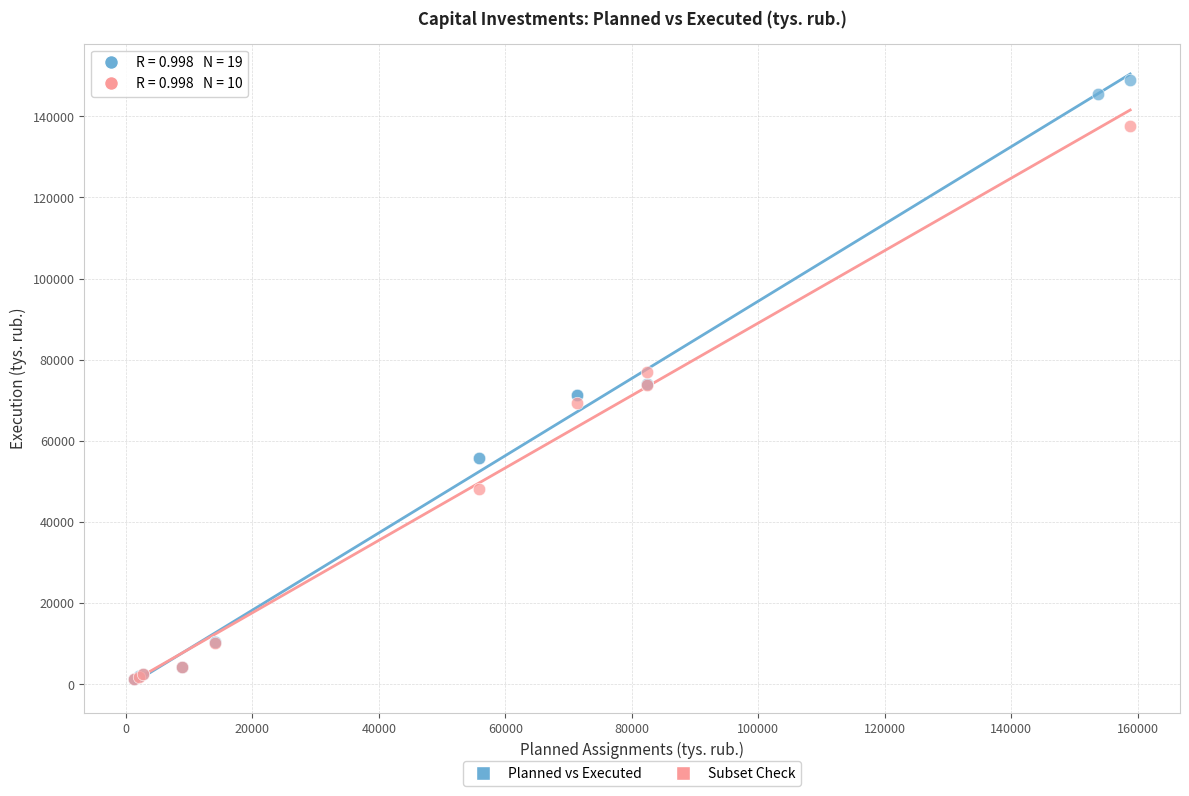

Which series contains the highest Y value?

Planned vs Executed